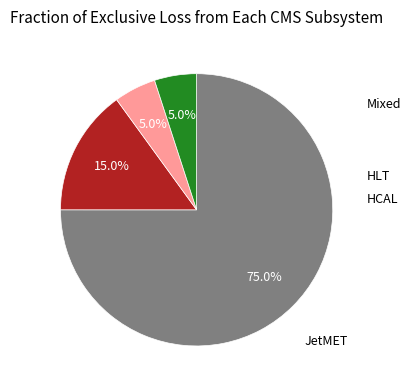

Is there a majority slice in this chart?

Yes